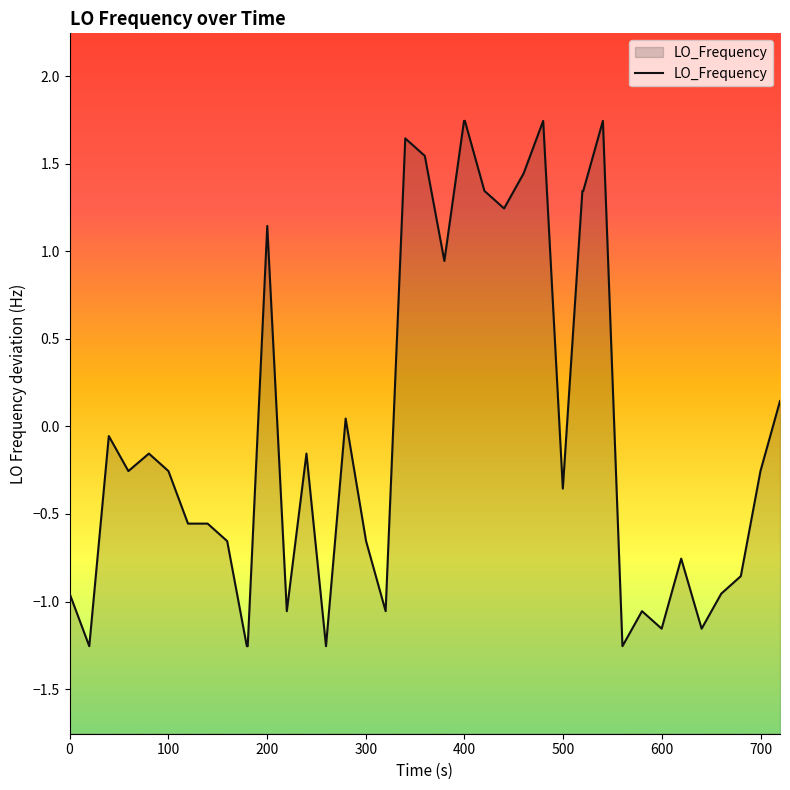

How many values are below 0?

25